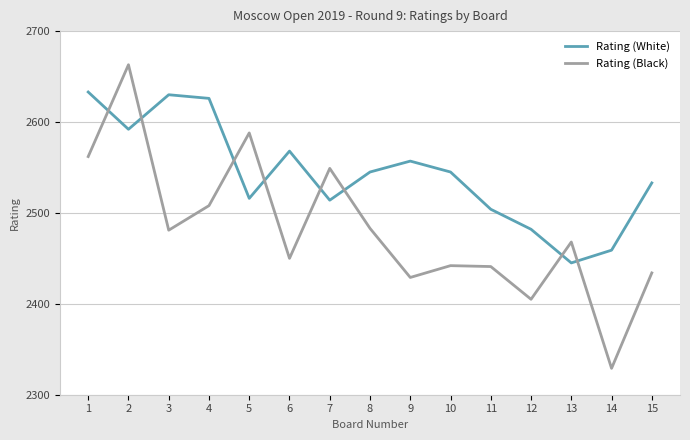

At which label does Rating (White) first exceed 2545?

1